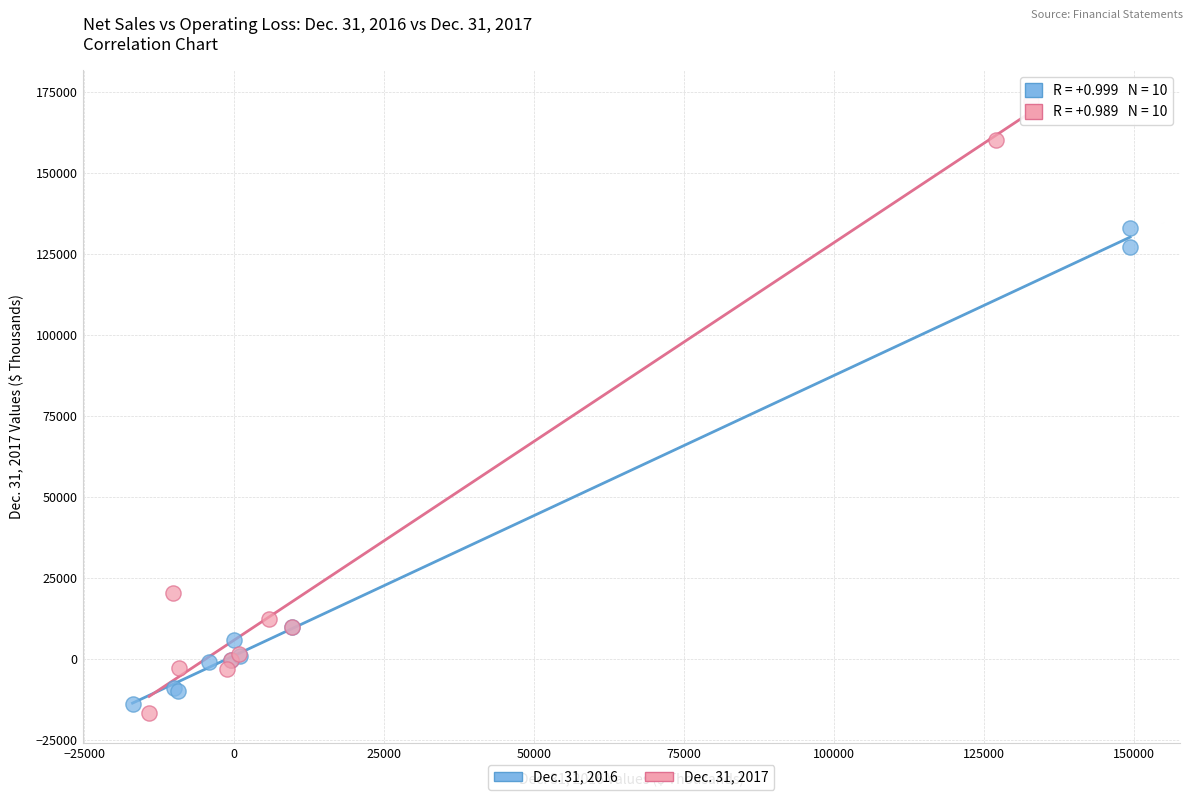

Which series has the largest Y range (max minus min)?

Dec. 31, 2017